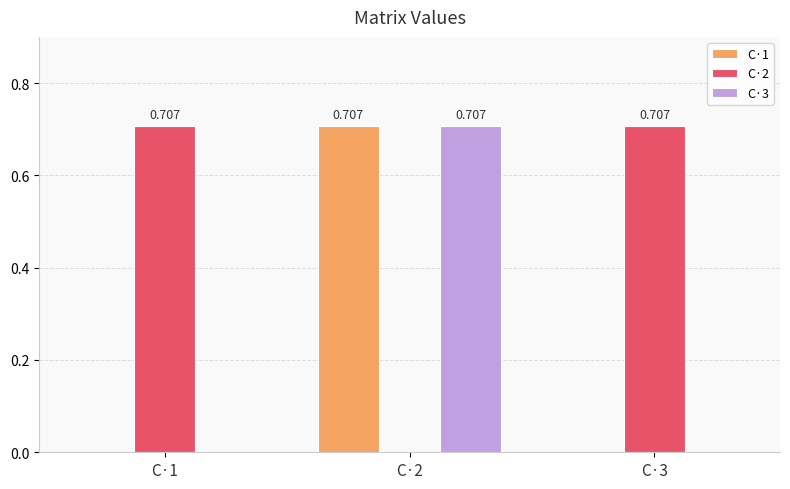

Read the C·1 value at C·2.

0.7